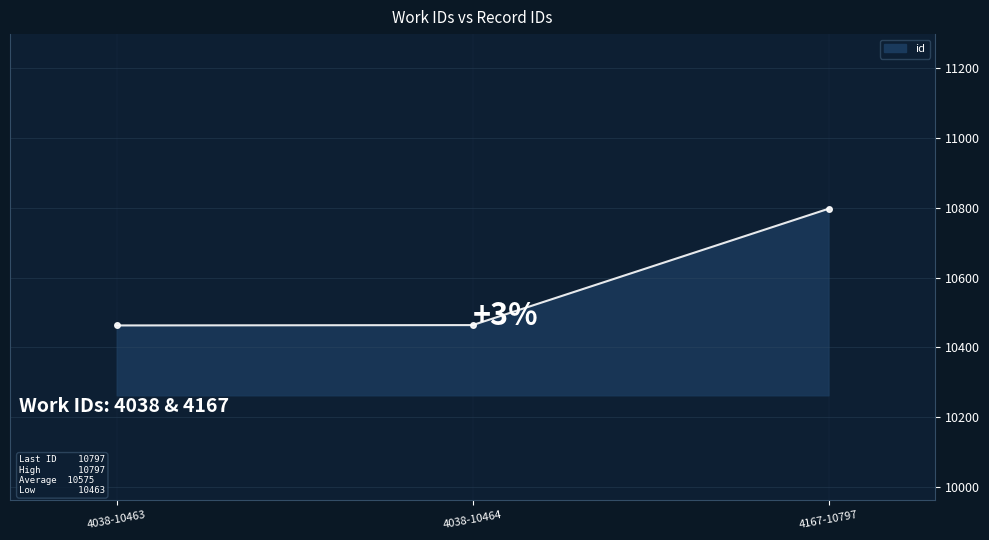

The value at 4167-10797 is 3579. True or false?

False